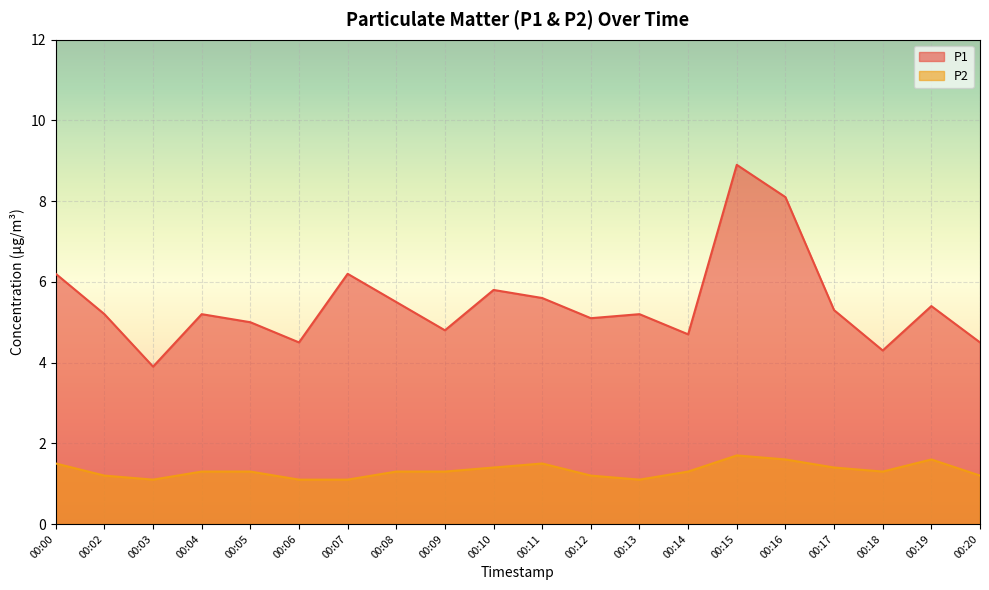

Between 00:14 and 00:19, which is larger?

00:19